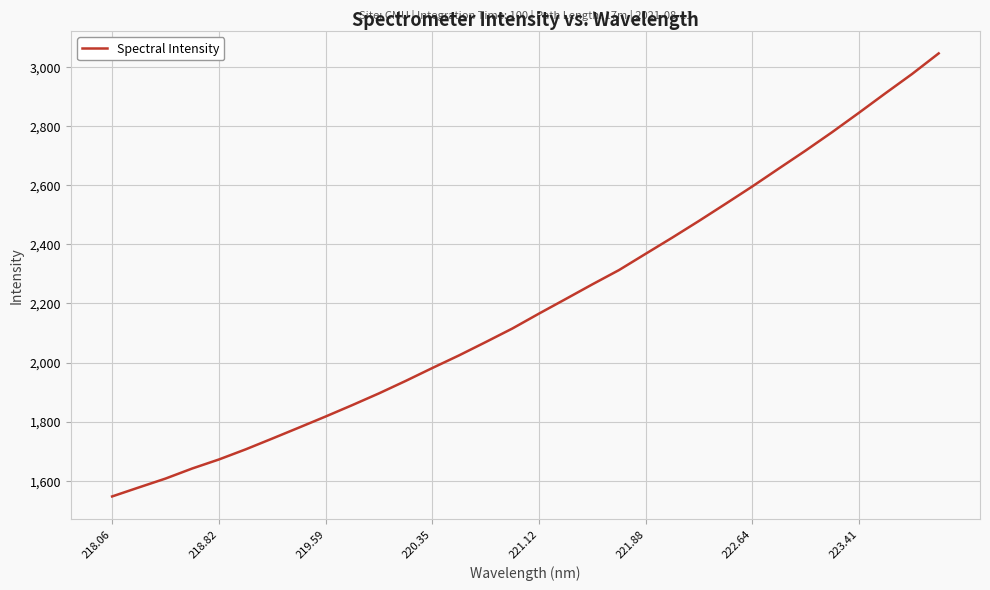

What is the smallest value displayed?

1546.7